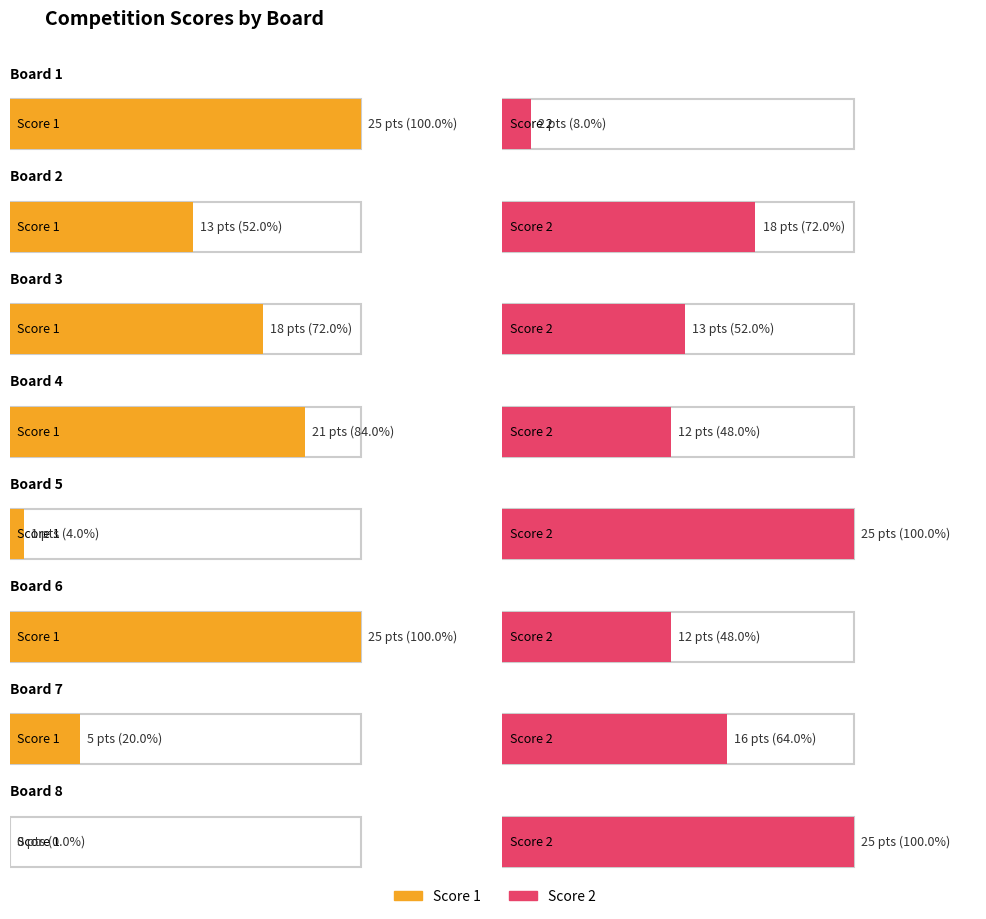

How many data points in Score 1 are above 18?

3